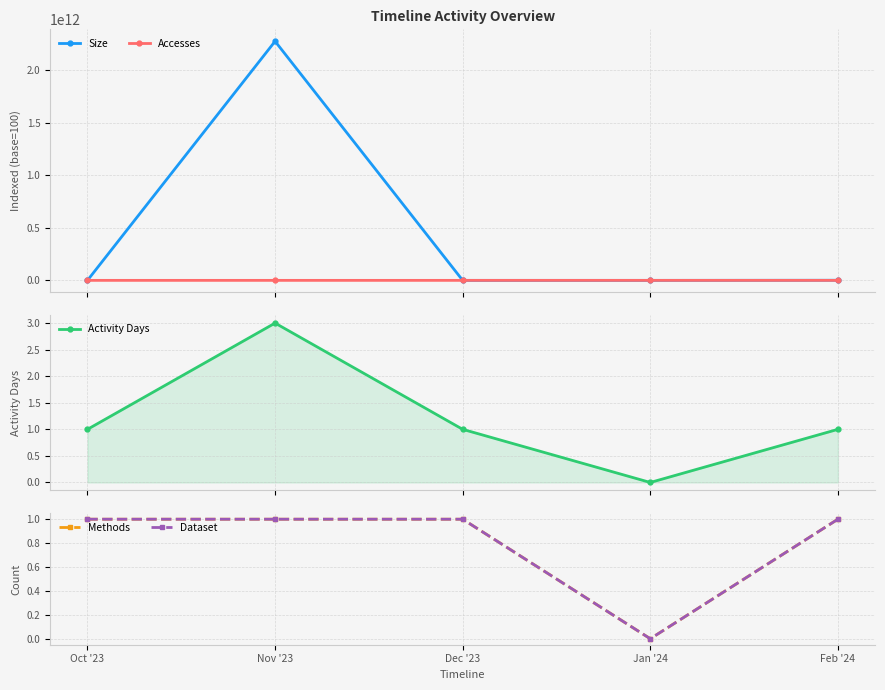

True or false: Methods and Accesses intersect in this chart.

False